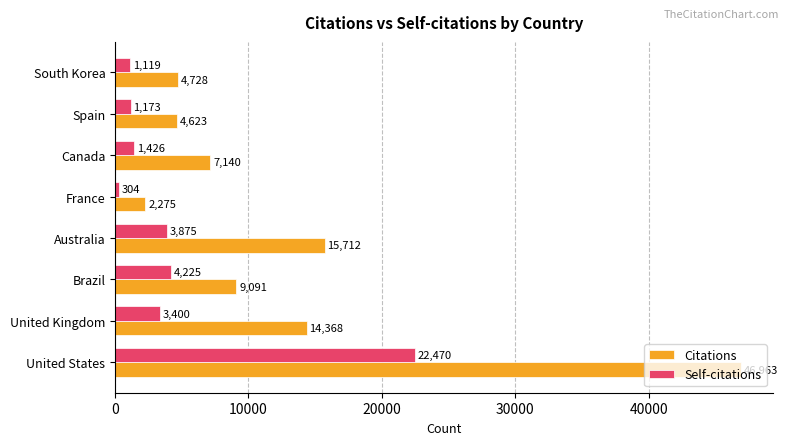

What is the difference between the highest and lowest values at United Kingdom?

10968